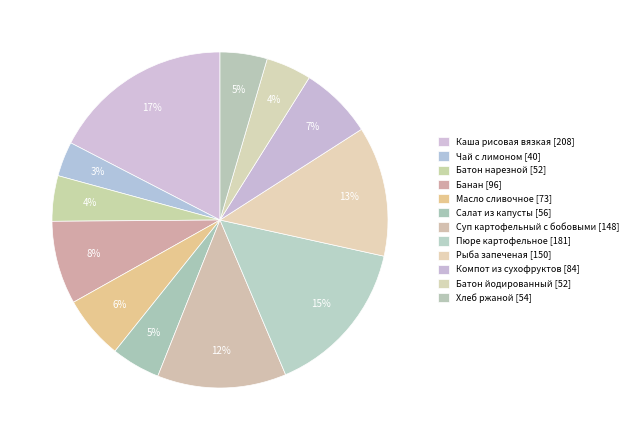

Count the number of slices in the pie.

12